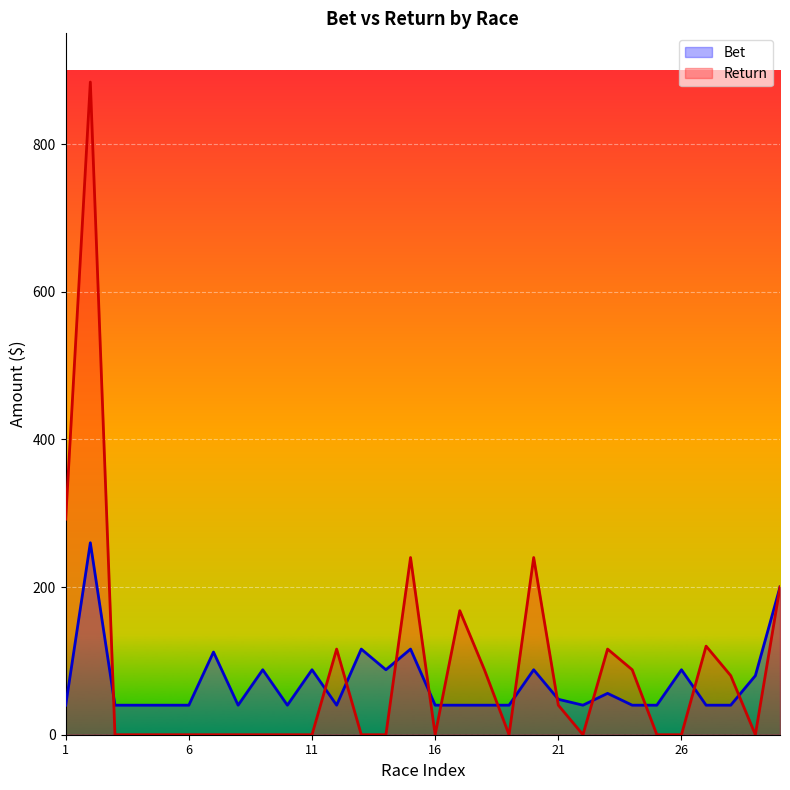

What is the highest value of the Return series?

884